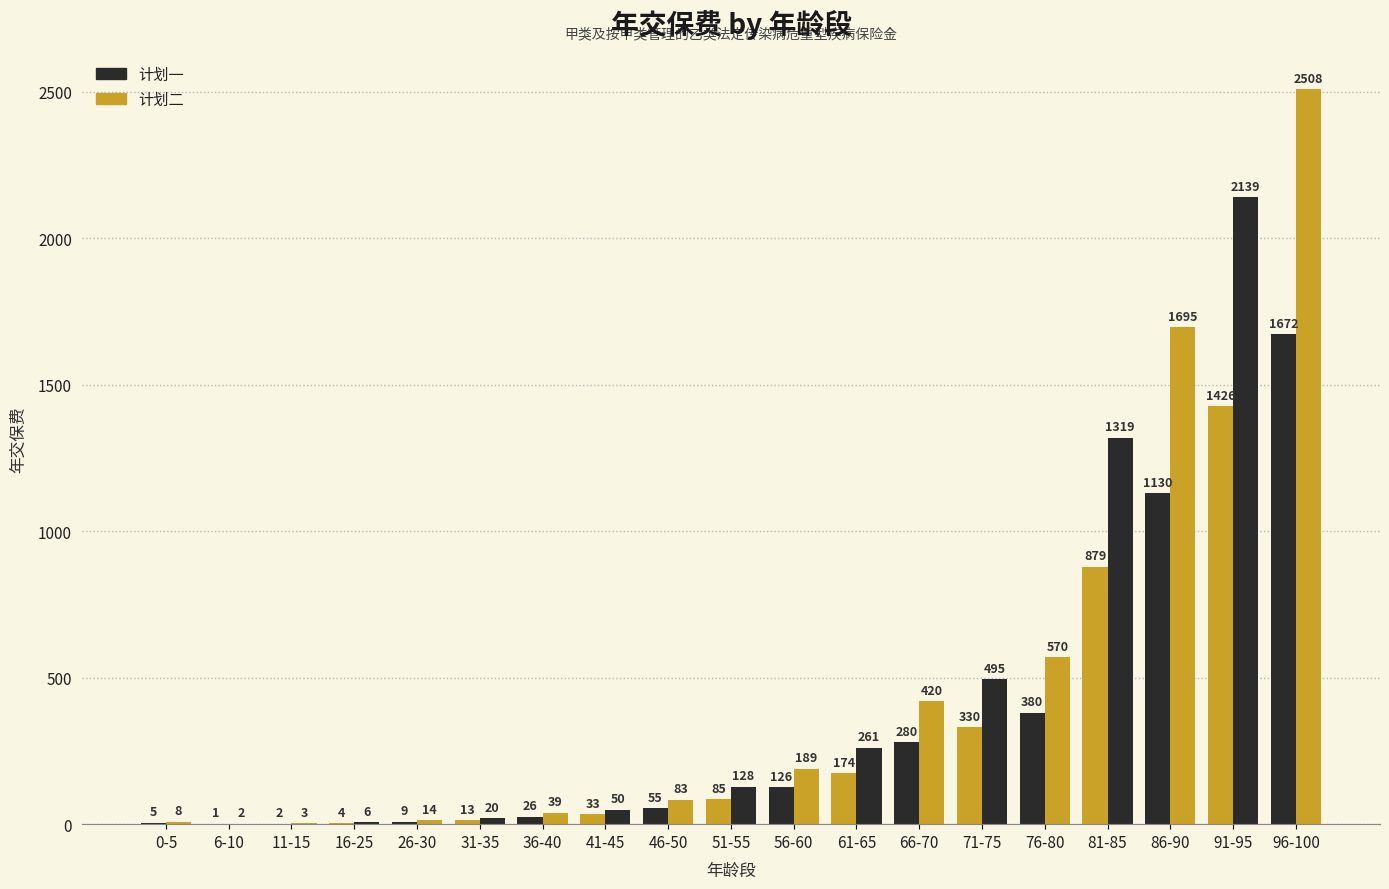

True or false: 计划二 has a value of 20 at 31-35.

True